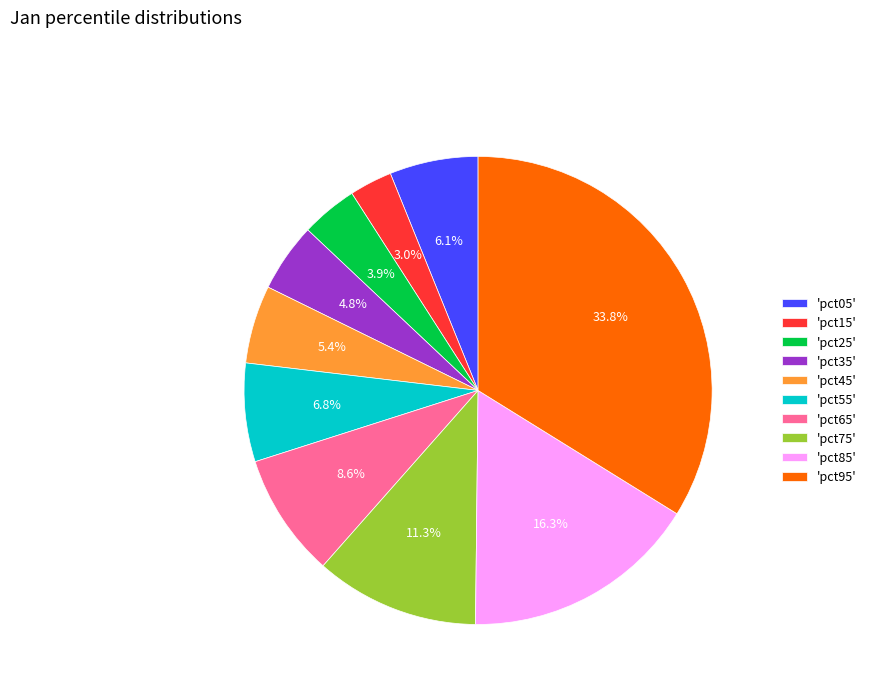

Is 'pct35' the majority of the pie?

No